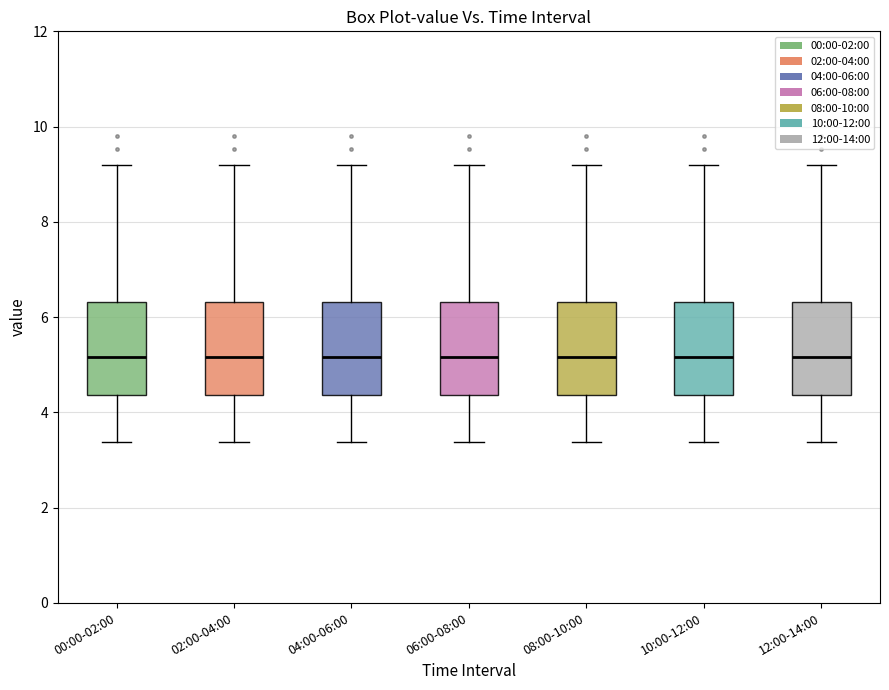

Where does the median line of the box for 02:00-04:00 sit on the y-axis? The values are not printed on the chart, so give them approximately, as read against the axis.

5.2